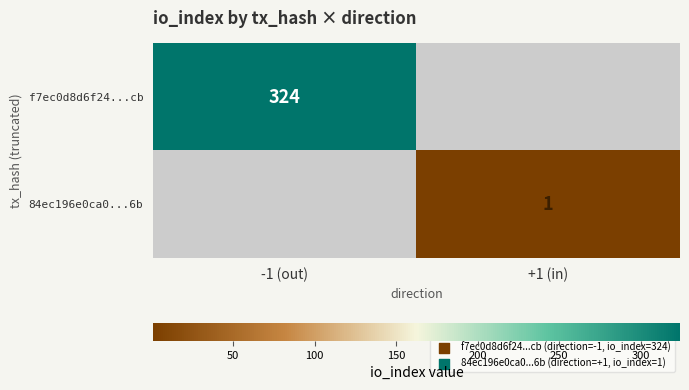

Is the value of f7ec0d8d6f24...cb at -1 (out) greater than the value of 84ec196e0ca0...6b at +1 (in)?

Yes